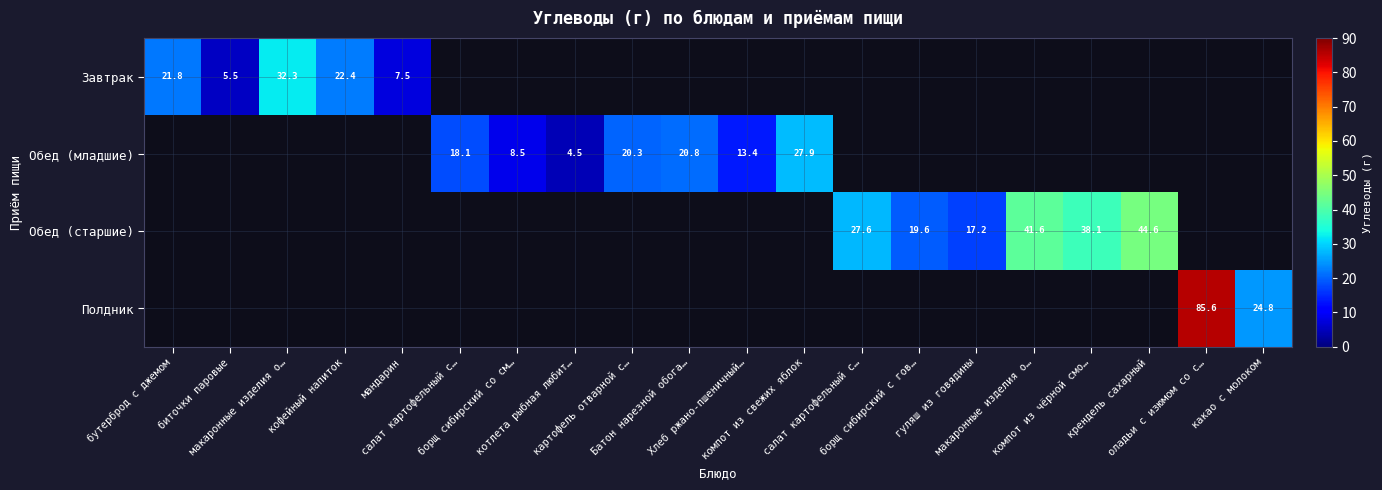

Which series changed the most between макаронные изделия о… and крендель сахарный?

Обед (старшие)